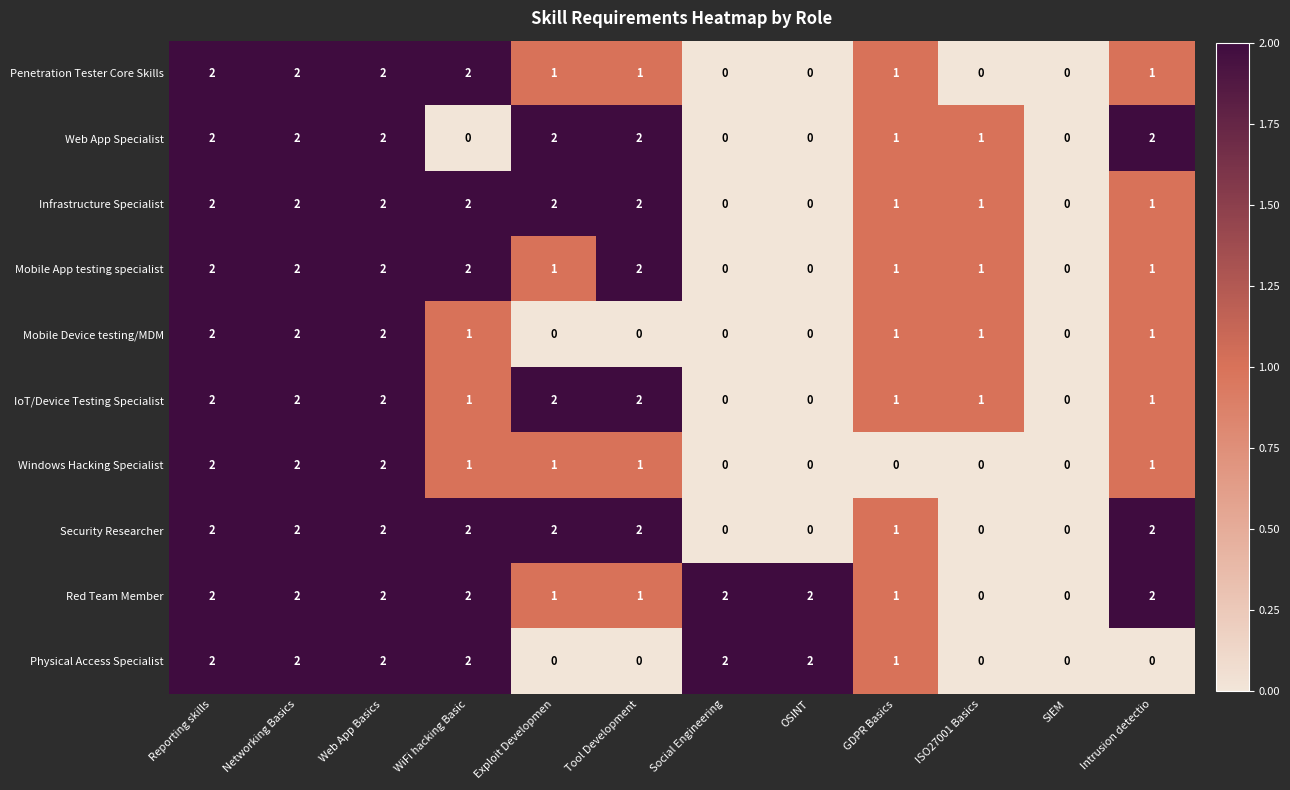

Count the Security Researcher values in the range 0 to 2.

12